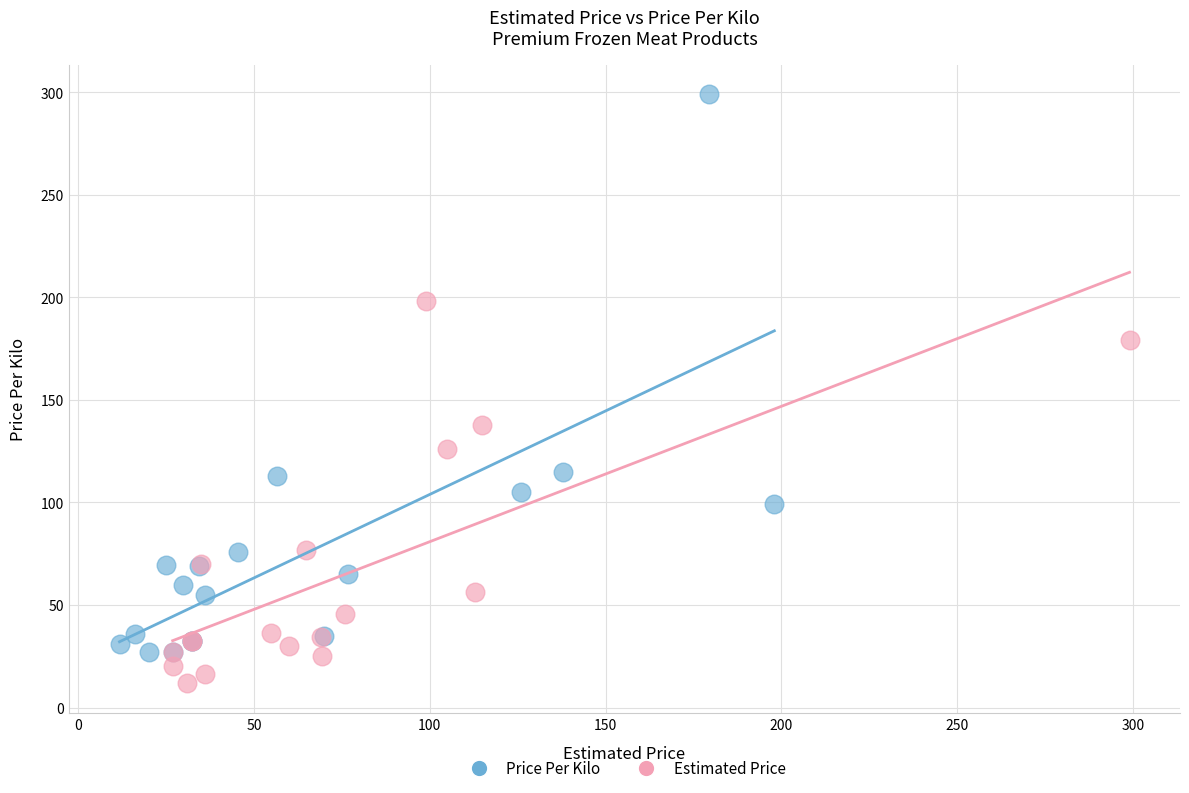

Which series has the widest spread of Y values?

Price Per Kilo